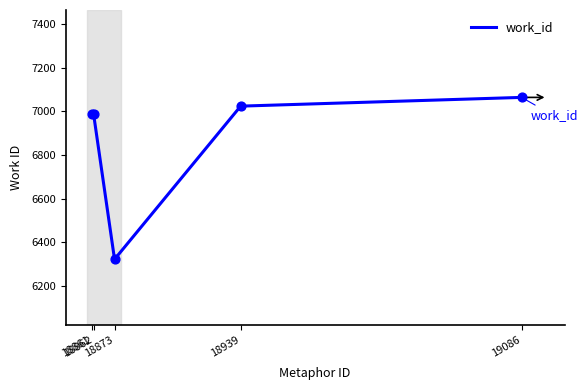

Approximately how many times larger is the value at 18939 compared to 18861?

1.0